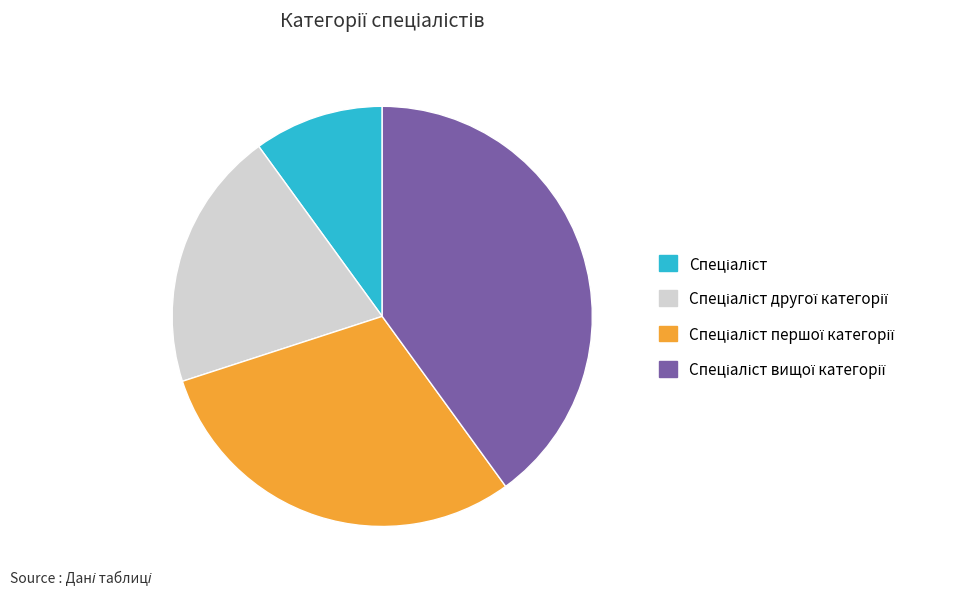

Does any single category account for the majority?

No